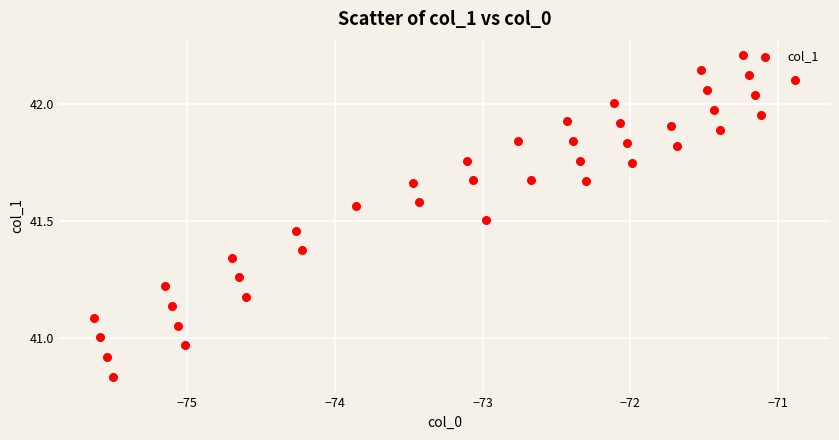

What is the range of X values (max minus min)?

4.7